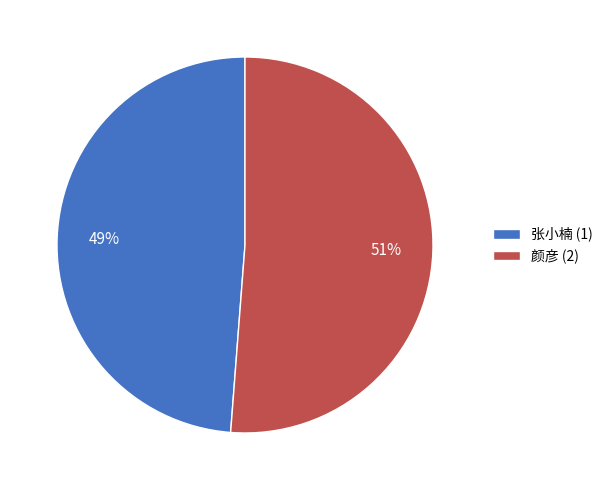

To the nearest percent, what portion does 张小楠 (1) represent?

49%